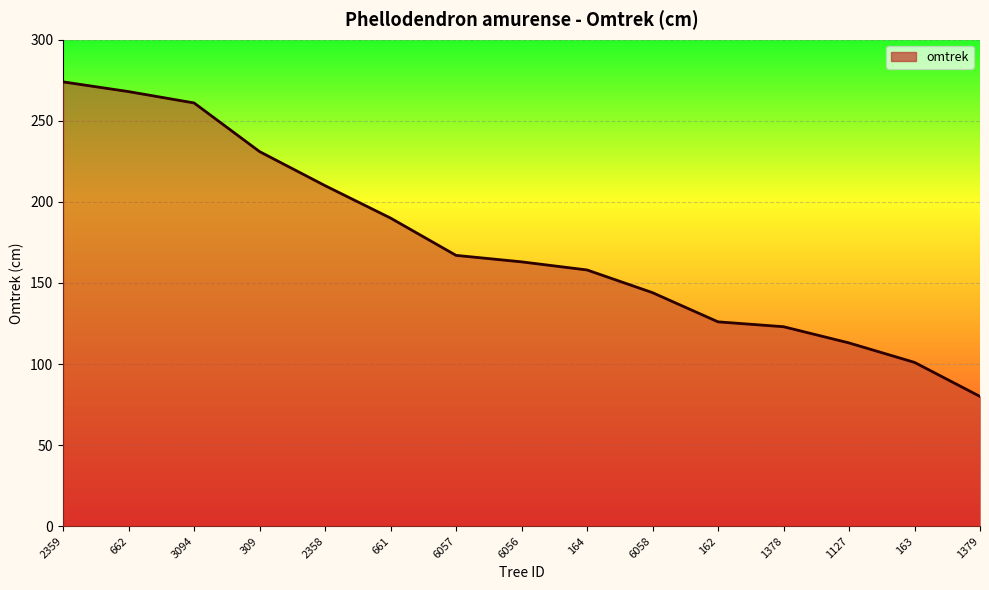

Reading right to left, what are all the values shown in this chart?

1379=80	163=101	1127=113	1378=123	162=126	6058=144	164=158	6056=163	6057=167	661=190	2358=210	309=231	3094=261	662=268	2359=274